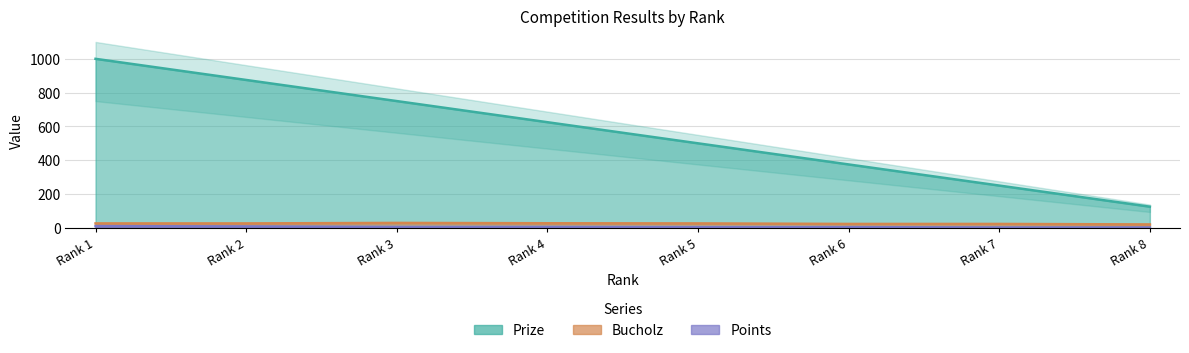

At how many categories does at least one series exceed 873?

2